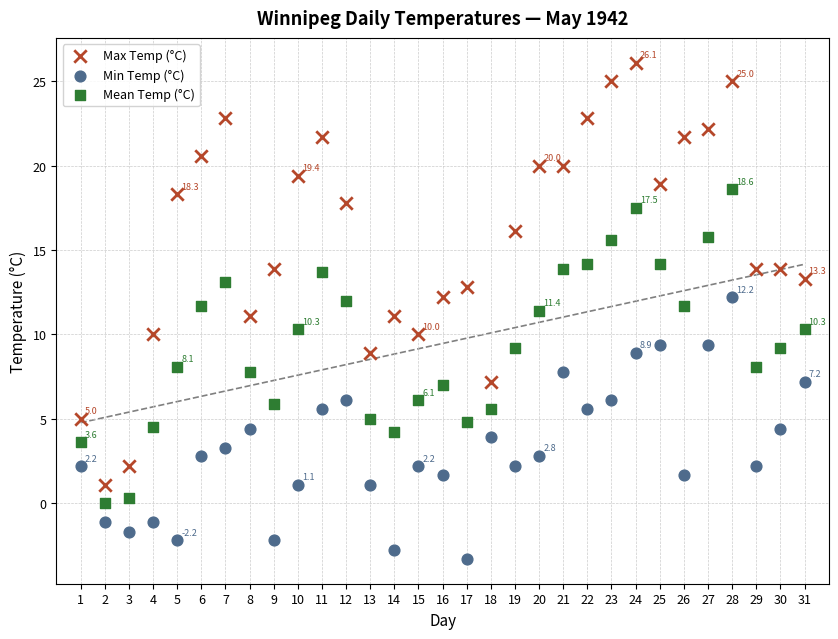

Across all data points, what is the range of X values (max minus min)?

30.0